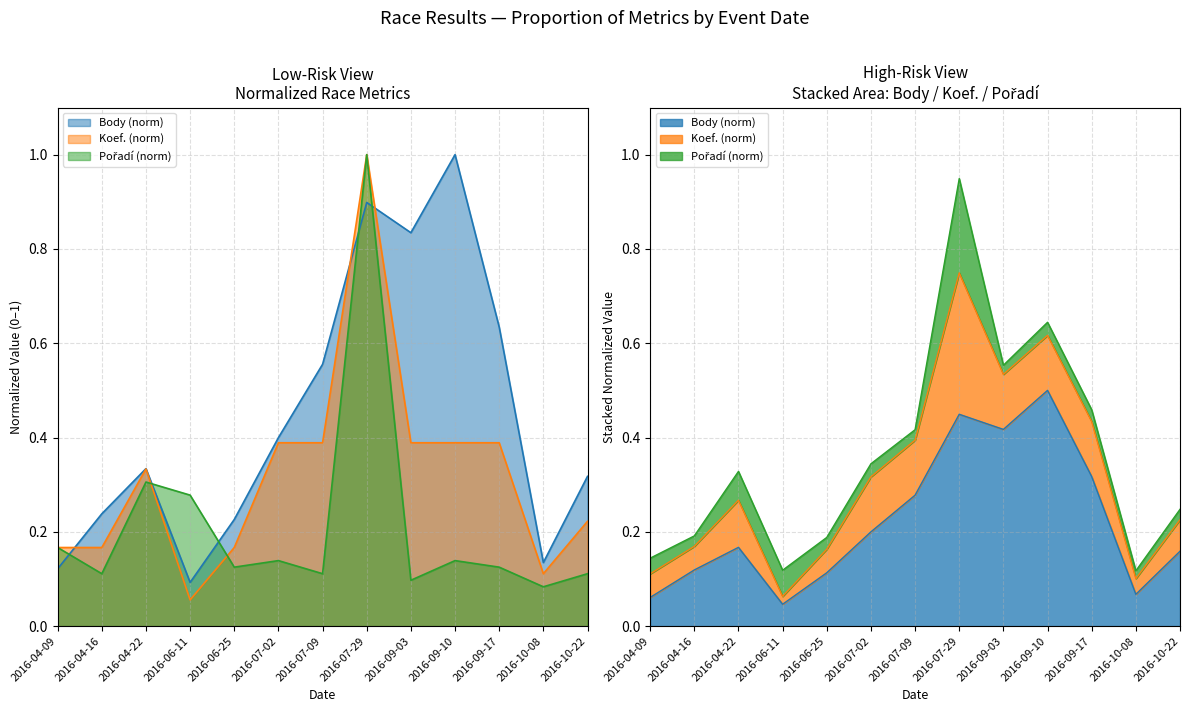

Count the number of data series in this chart.

3